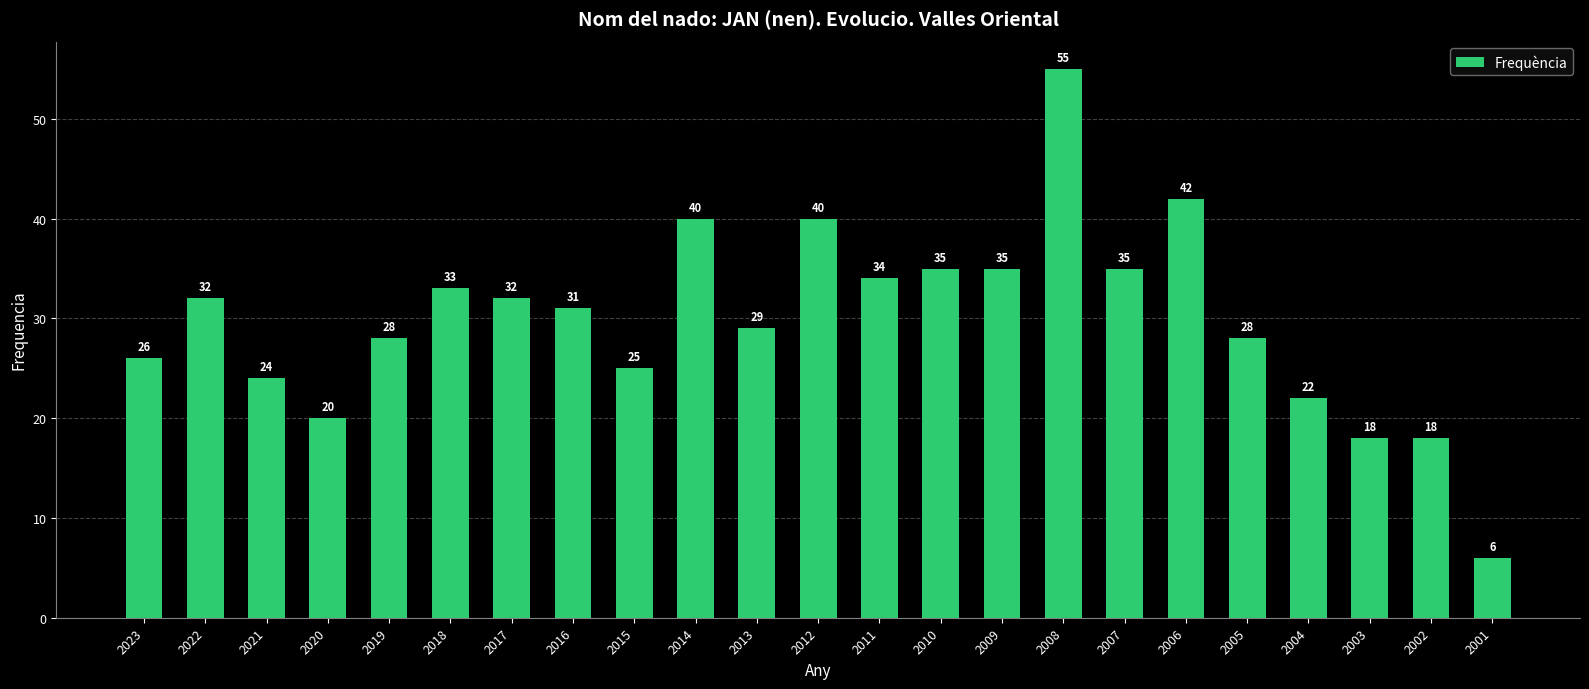

What is the sum of all values?

688